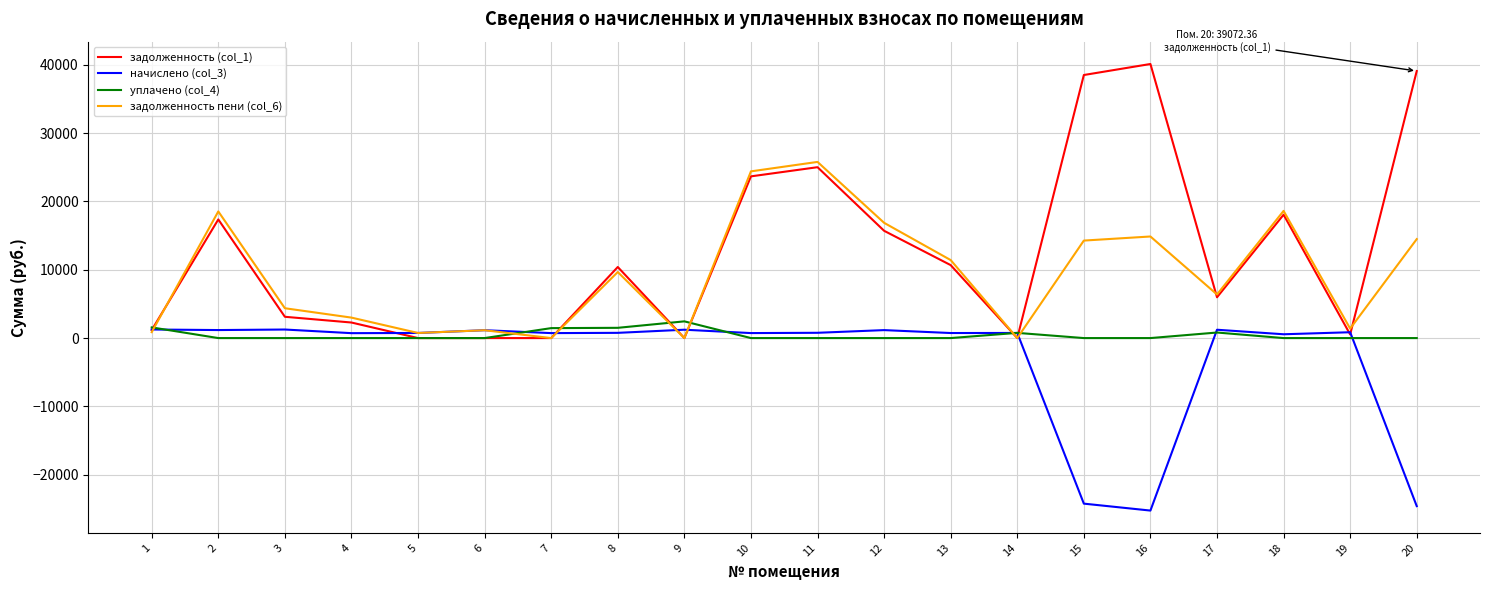

Which series has the largest range (max minus min)?

задолженность (col_1)